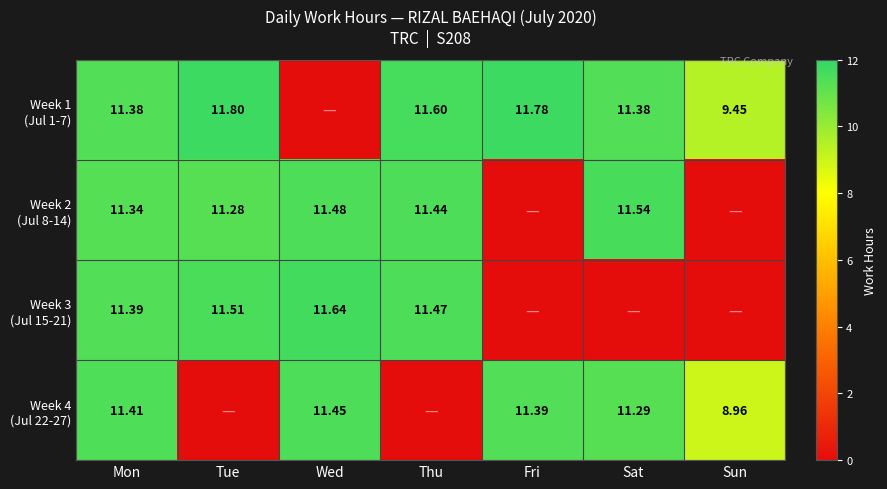

How many values in the Week 4 (Jul 22-27) series exceed 11?

4